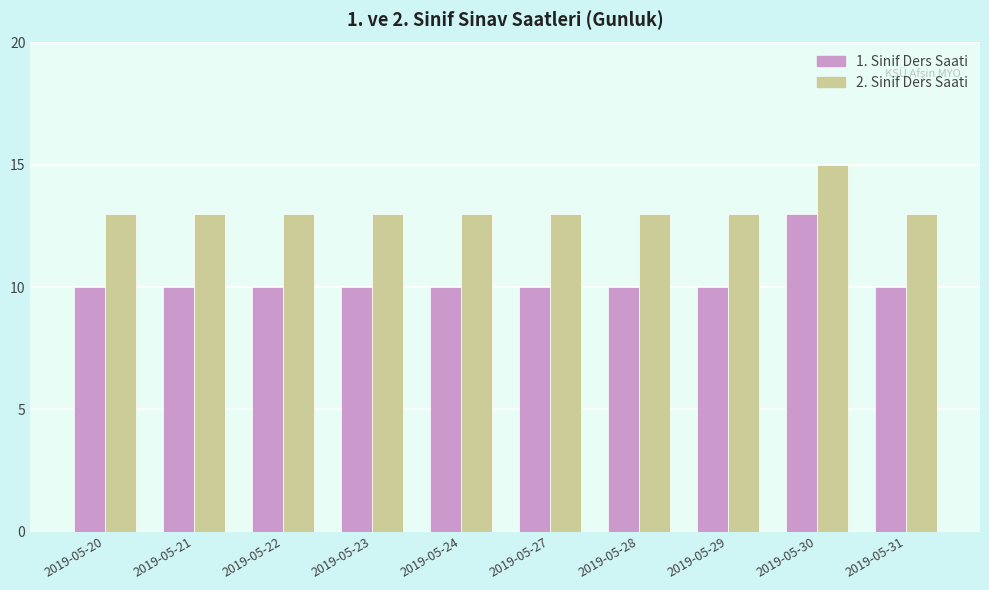

What is the difference between the highest and lowest values at 2019-05-21?

3